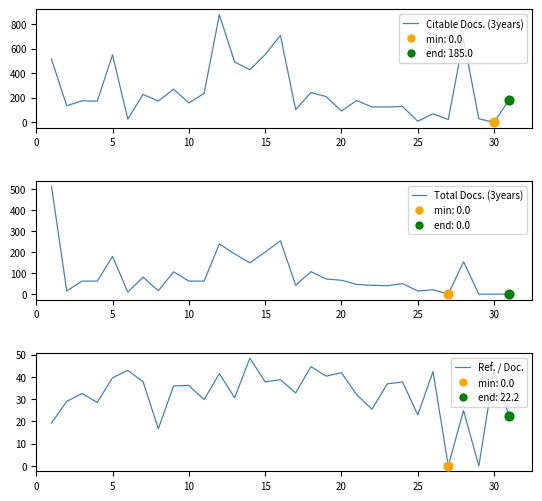

Is the value of Total Docs. (3years) at 30 greater than the value of Ref. / Doc. at 10?

No